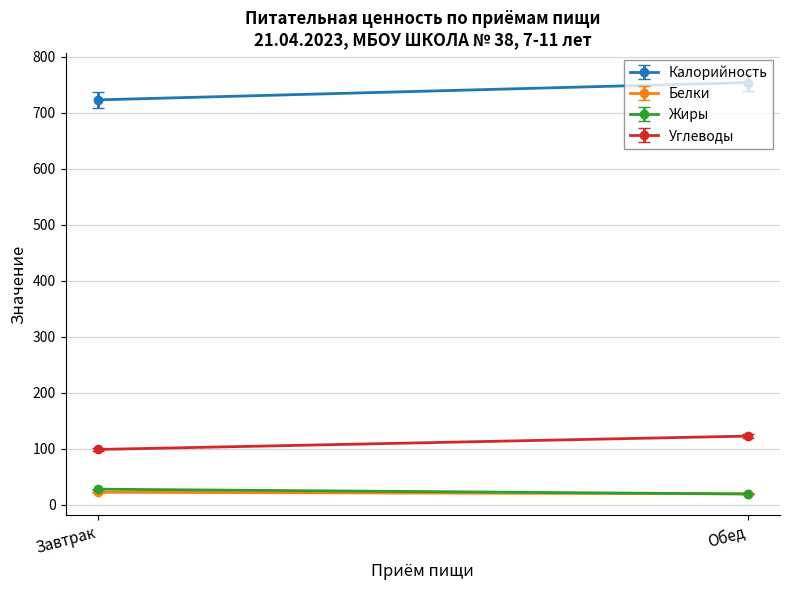

True or false: Белки has a value of 12.7 at Обед.

False